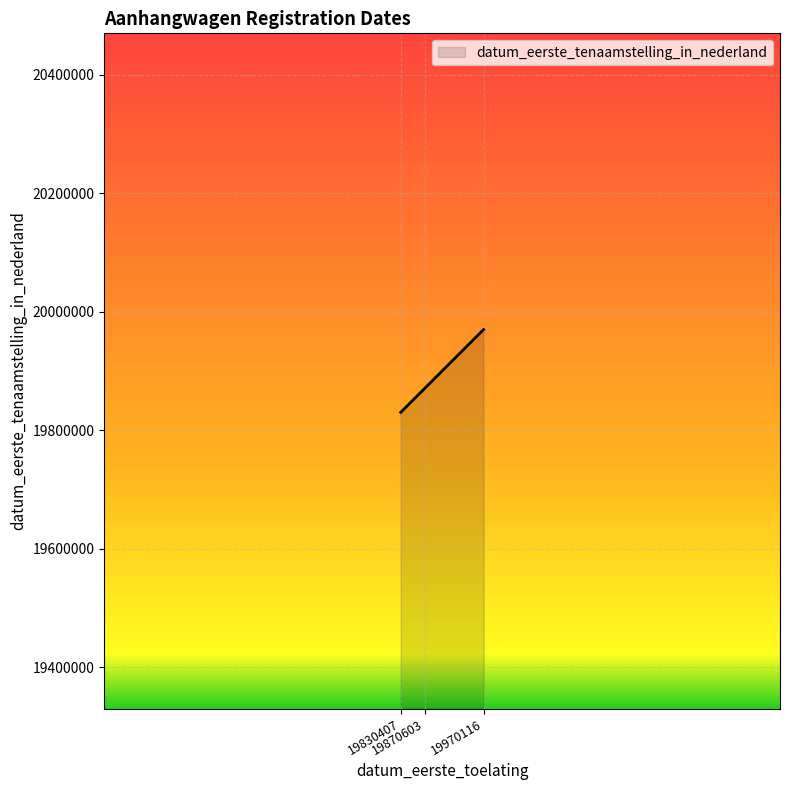

What is the change in value from 19830407 to 19970116?

+139709